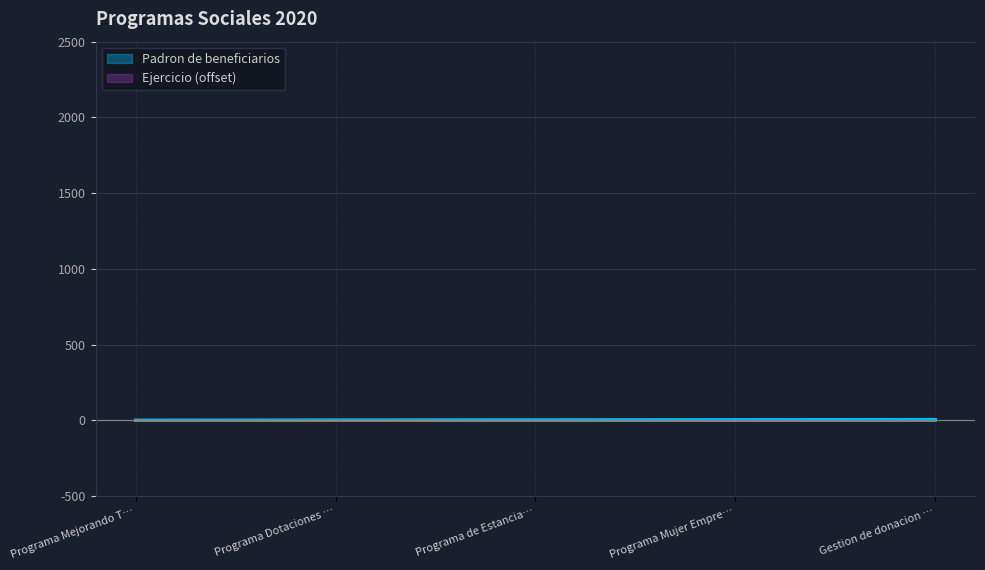

What value does the data have at Programa Mujer Empre…?

4